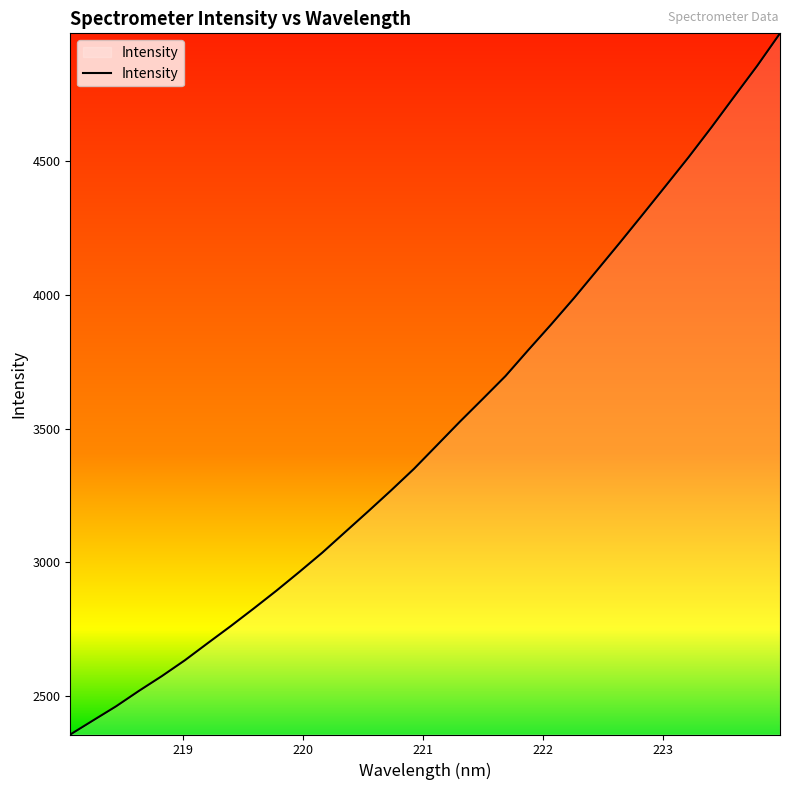

What is the difference between the maximum and minimum values?

2622.6